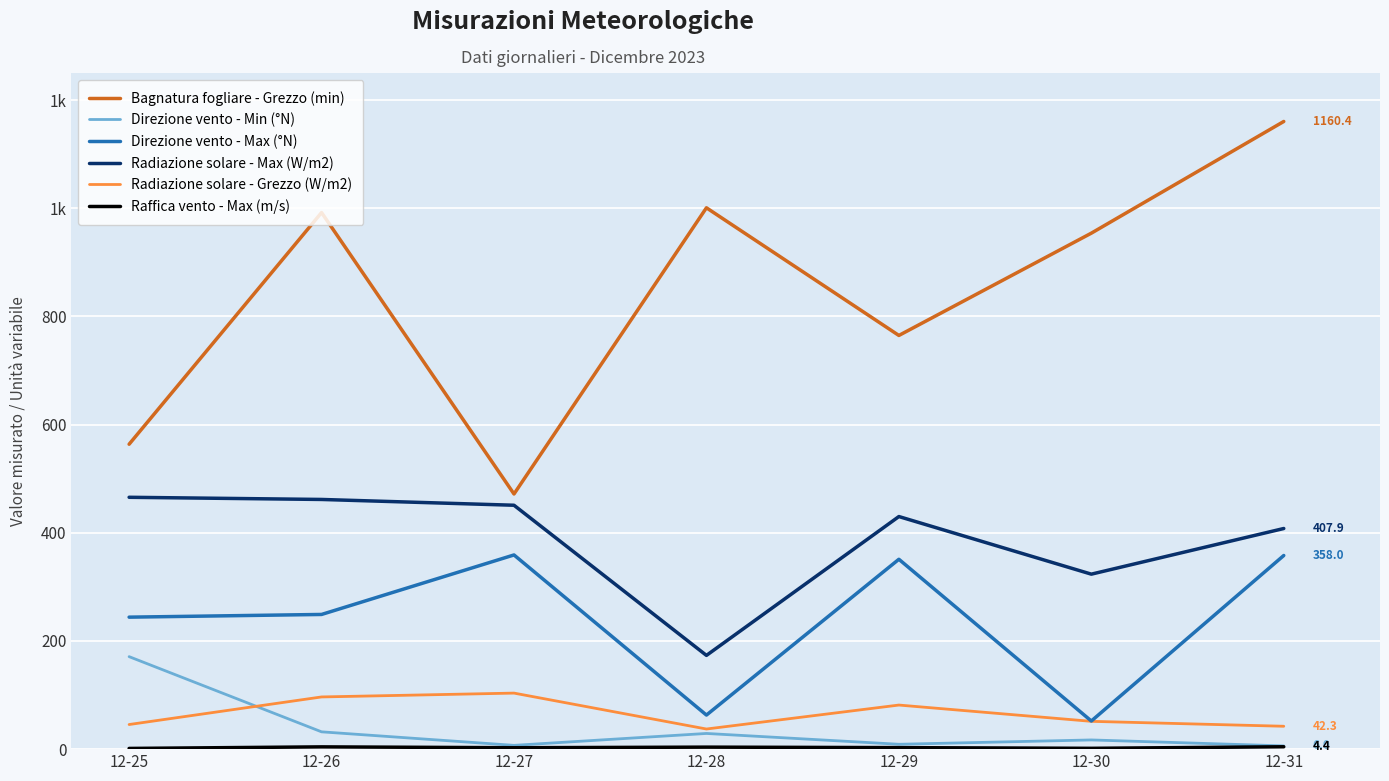

What value does the Direzione vento - Min (°N) series have at 12-31?

6.0